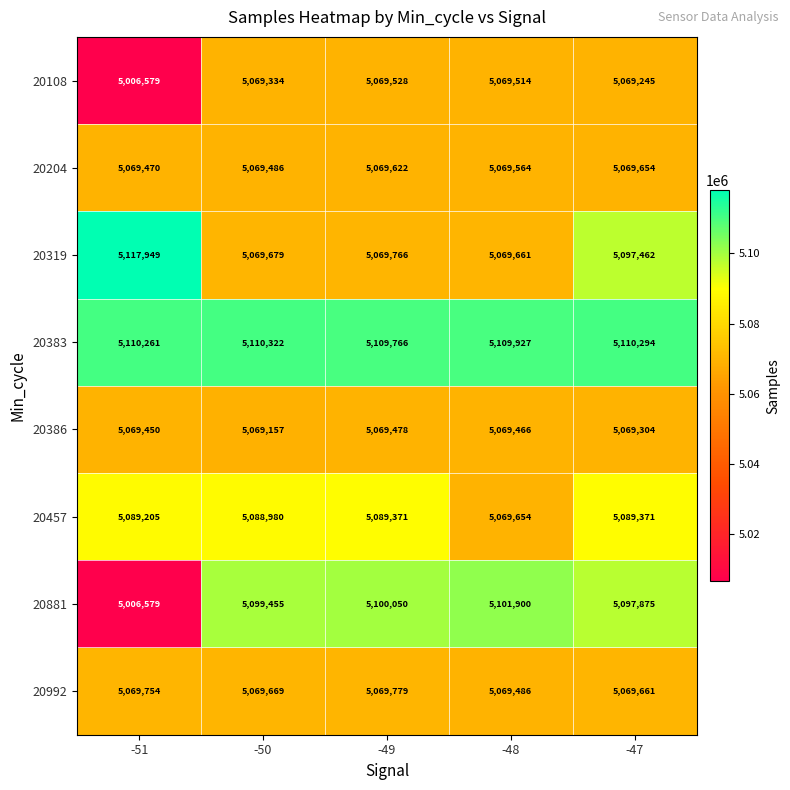

Which series has the widest spread of values?

20881